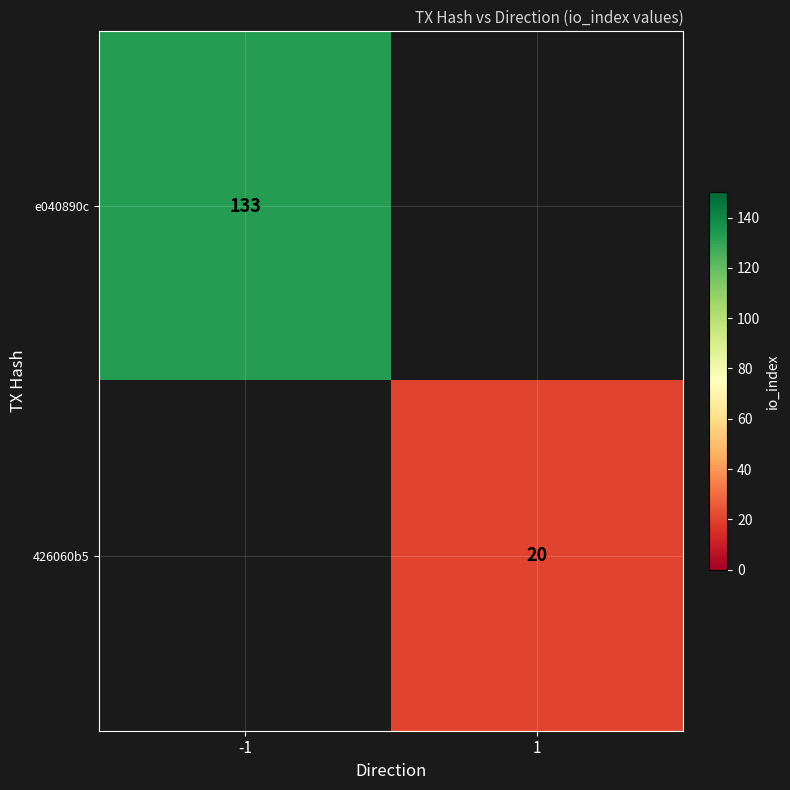

True or false: 426060b5 has a value of 5.5 at 1.

False